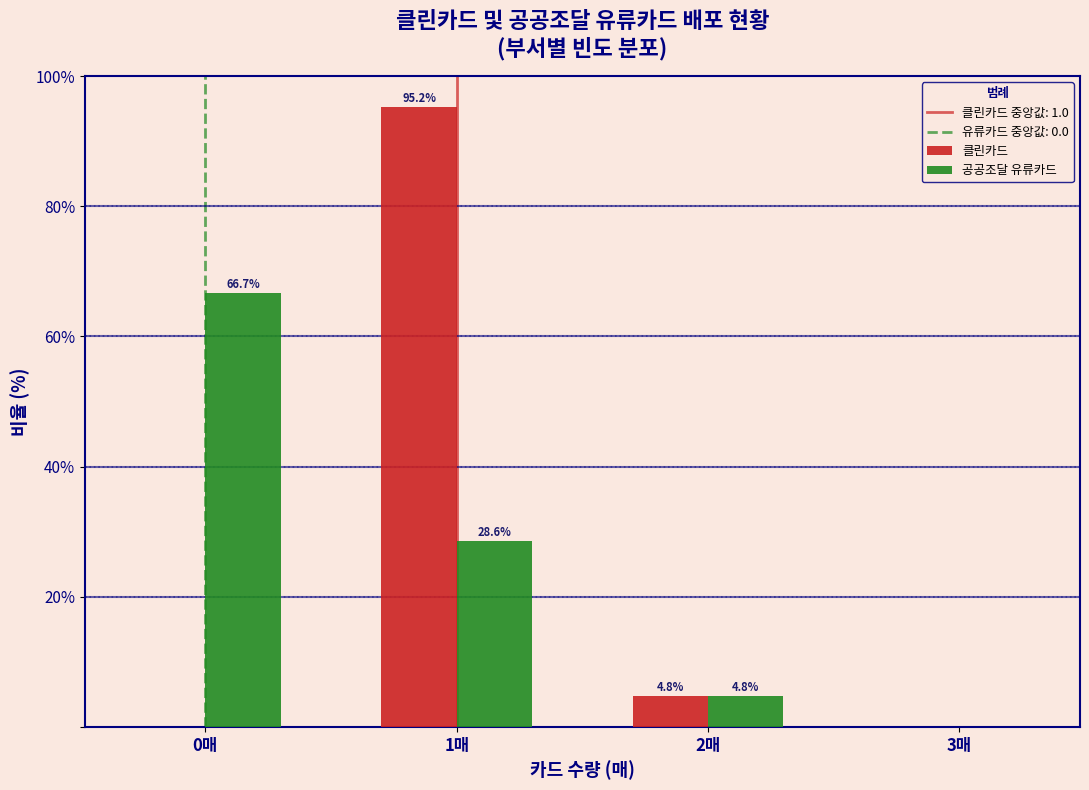

Reading left to right, transcribe all the data shown in this chart.

클린카드: 0매=0.0	1매=95.2	2매=4.8	3매=0.0
공공조달 유류카드: 0매=66.7	1매=28.6	2매=4.8	3매=0.0